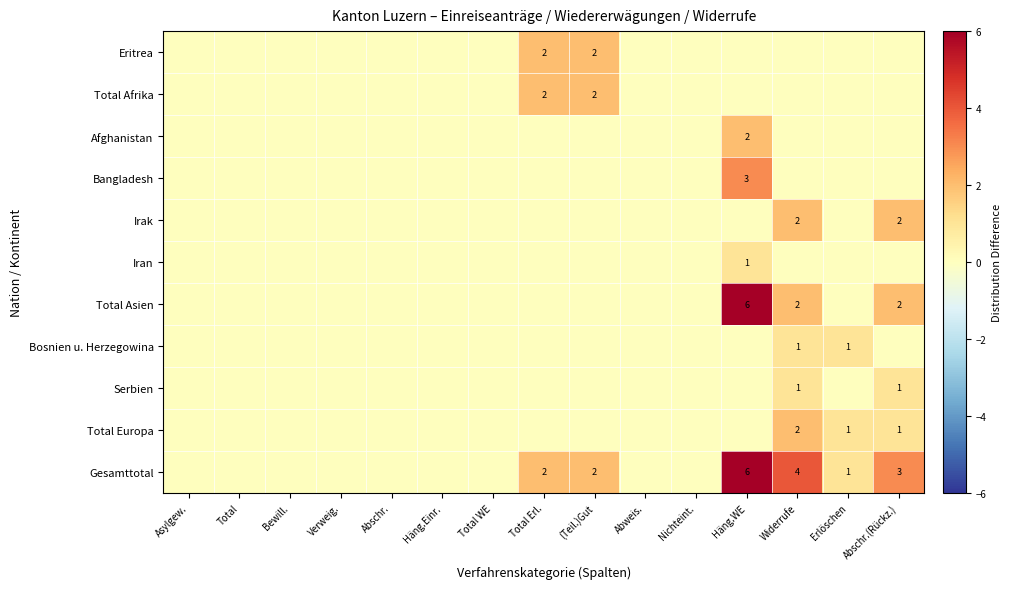

Is the value of Iran at (Teil.)Gut greater than the value of Irak at Total Erl.?

No